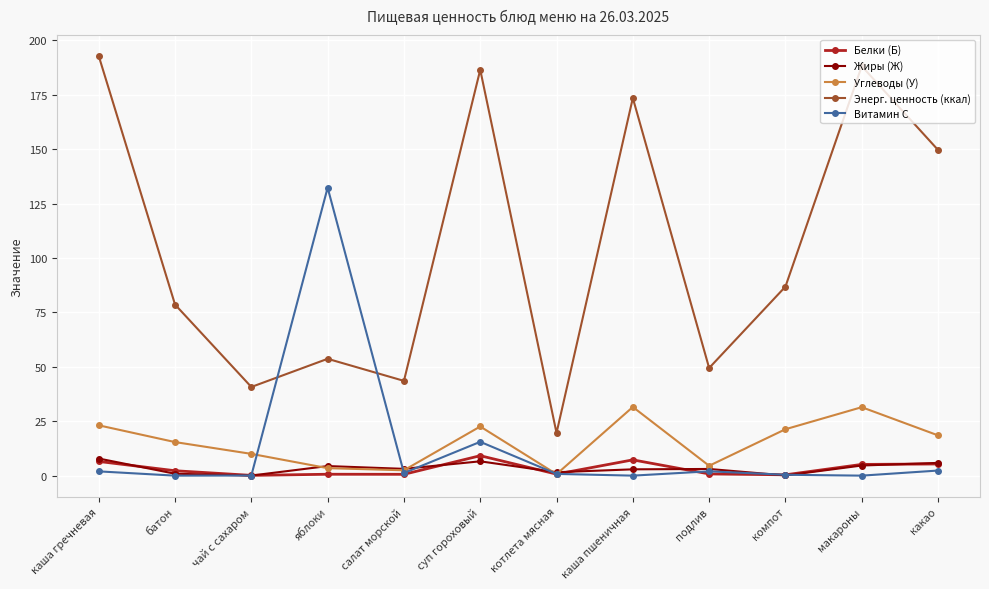

Which series changed the most between котлета мясная and подлив?

Энерг. ценность (ккал)